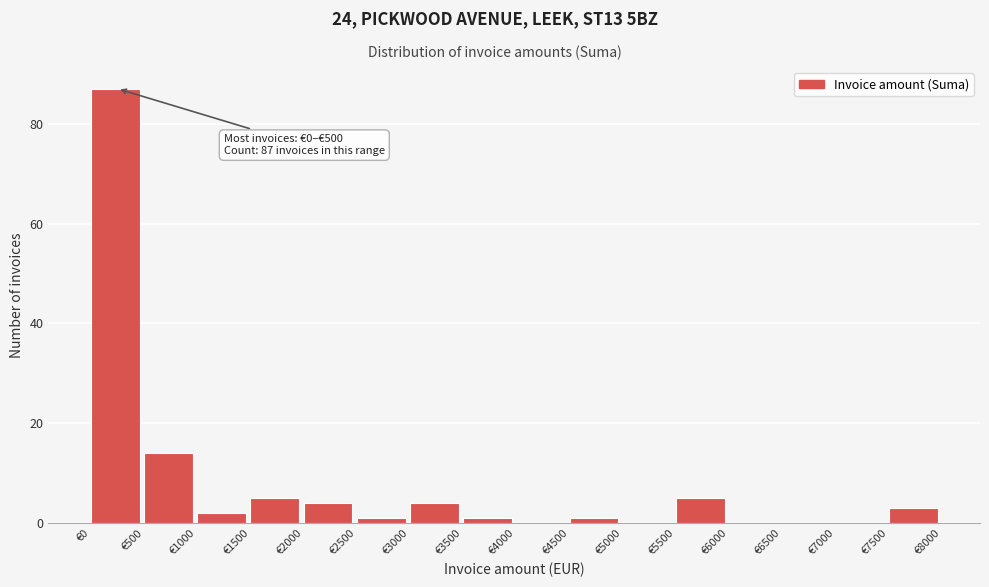

Which range on the x-axis has the tallest bar?

0 to 500